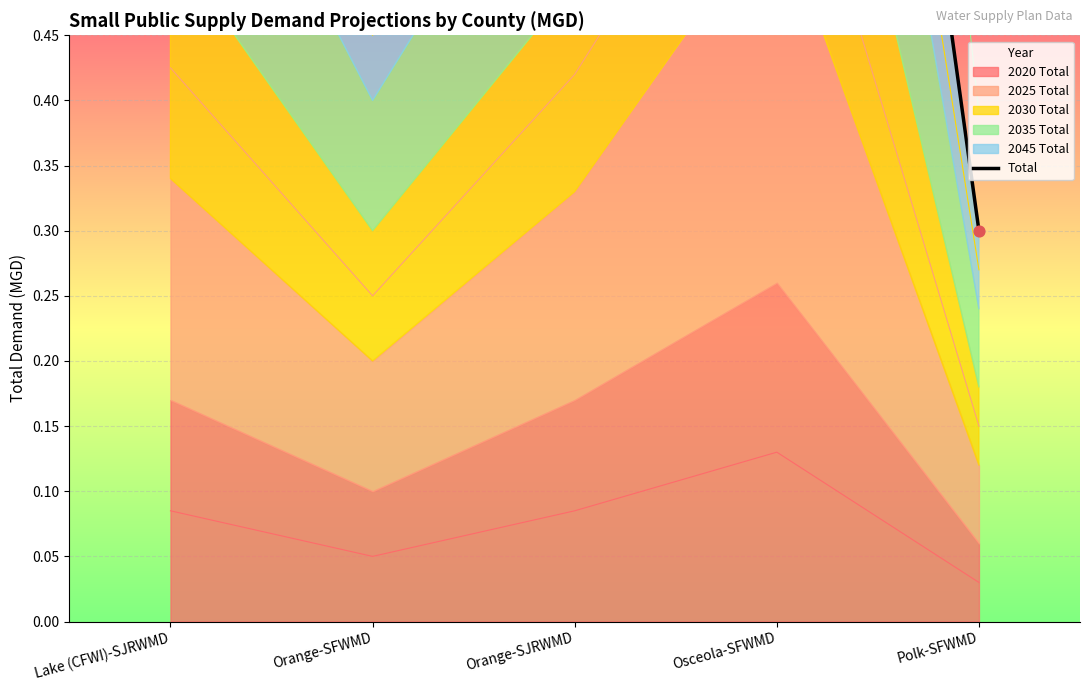

Approximately how many times larger is the value at Polk-SFWMD compared to Osceola-SFWMD?

0.2